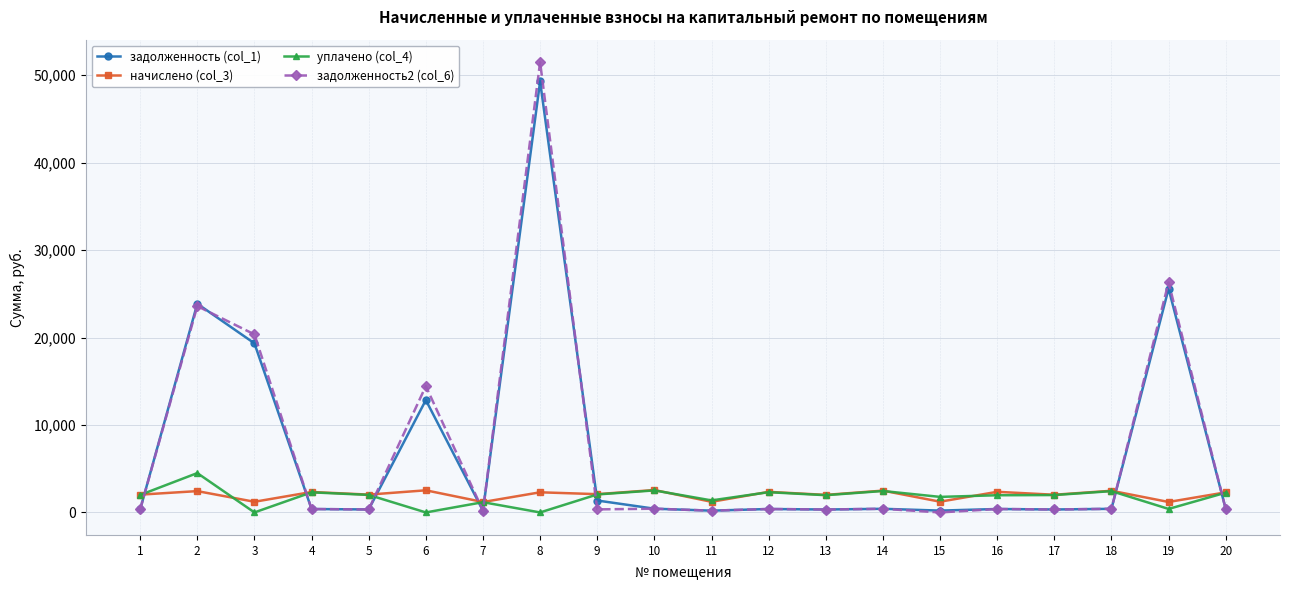

What is the greatest value displayed?

51486.1